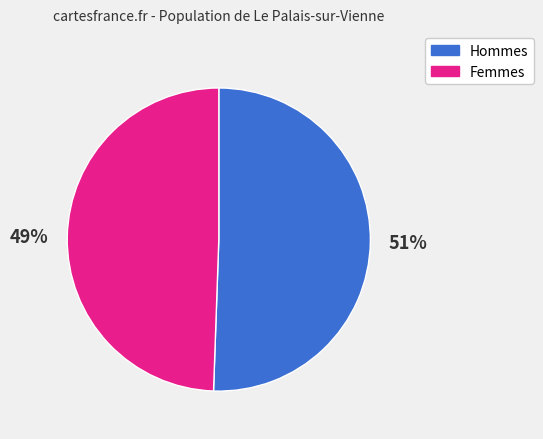

To the nearest percent, what is the average slice percentage?

50%